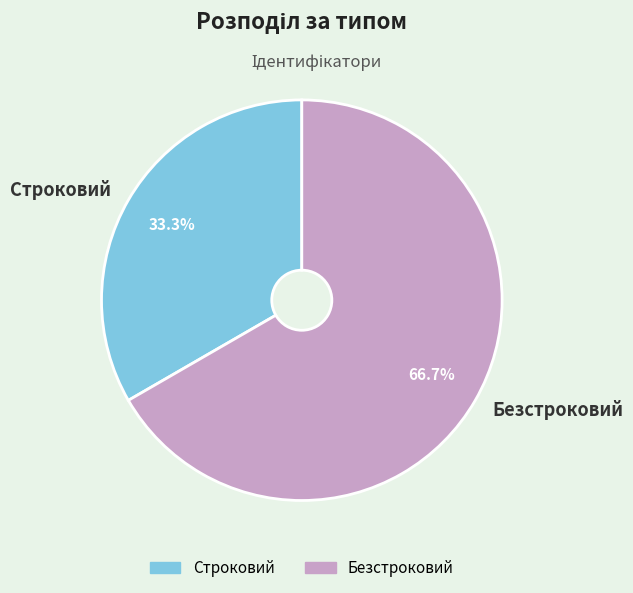

What is the total percentage of Строковий and Безстроковий?

100.0%